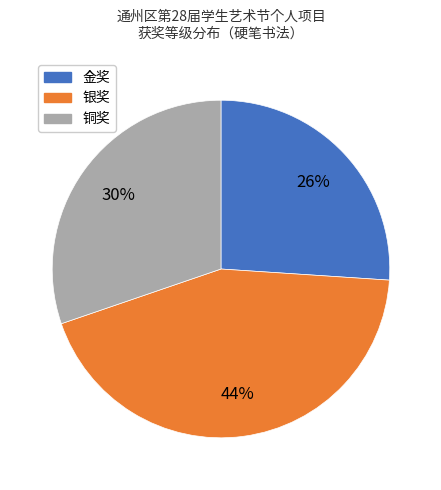

Rank the categories by value from lowest to highest.

金奖, 铜奖, 银奖